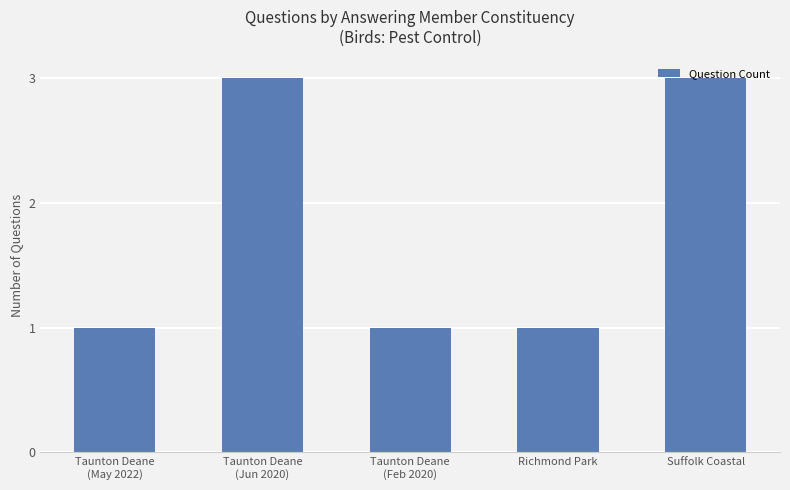

What is the sum of all values?

9